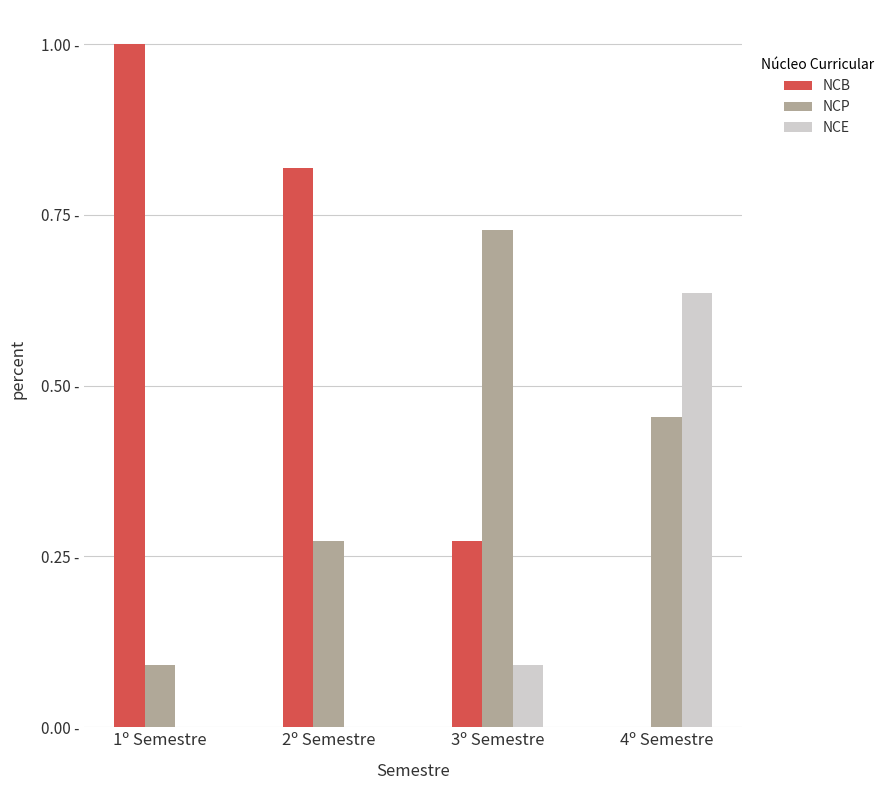

At which label is NCP closest to 0?

1º Semestre